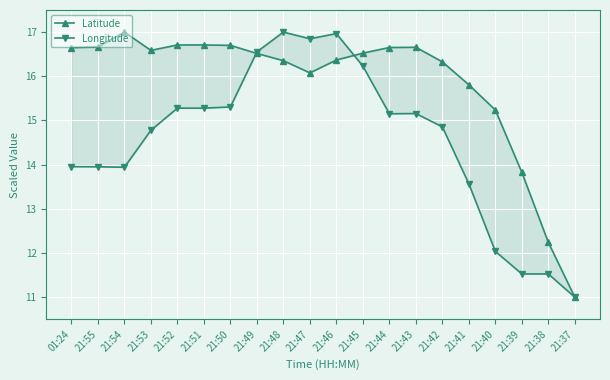

Rank the series by their maximum value, from lowest to highest.

Latitude, Longitude